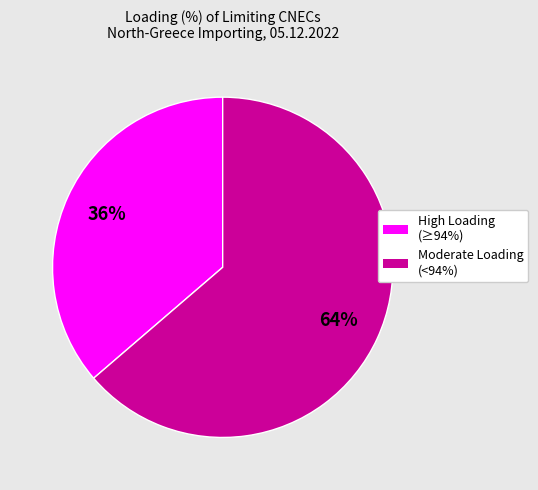

Which has a higher value, Moderate Loading (<94%) or High Loading (≥94%)?

Moderate Loading (<94%)